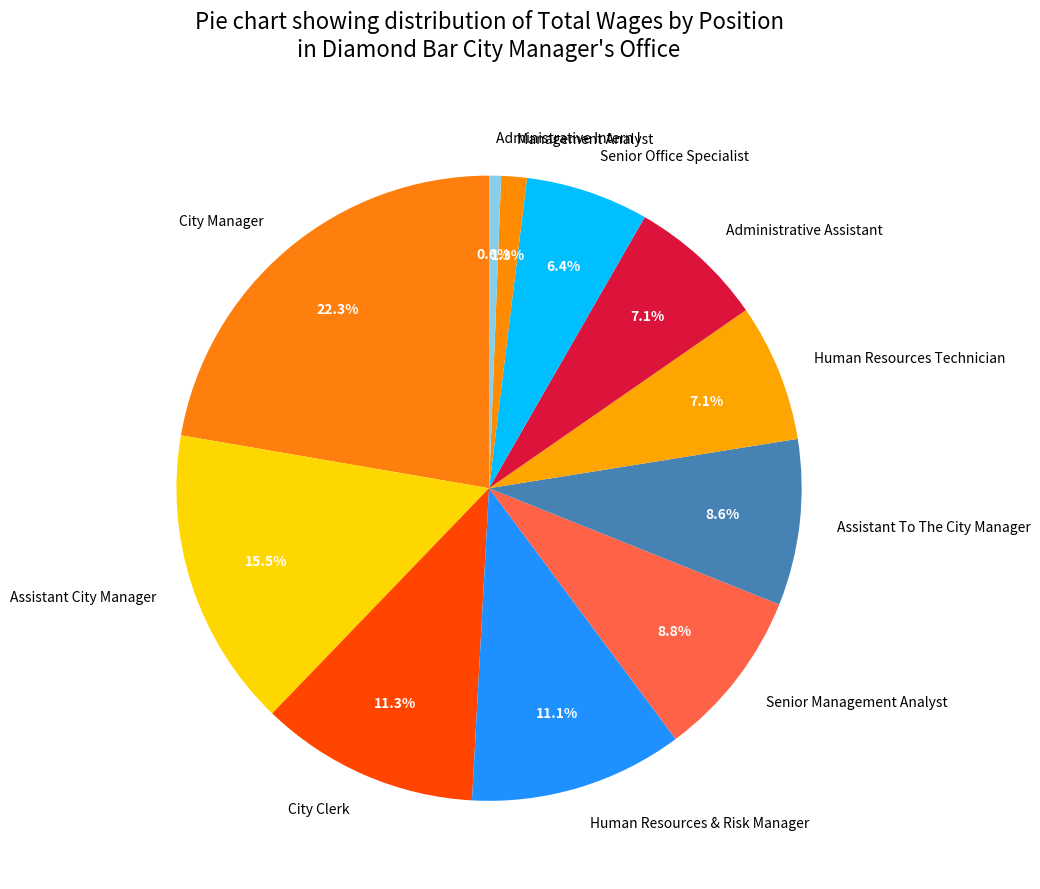

Is the sum of Senior Office Specialist and Senior Management Analyst greater than half?

No